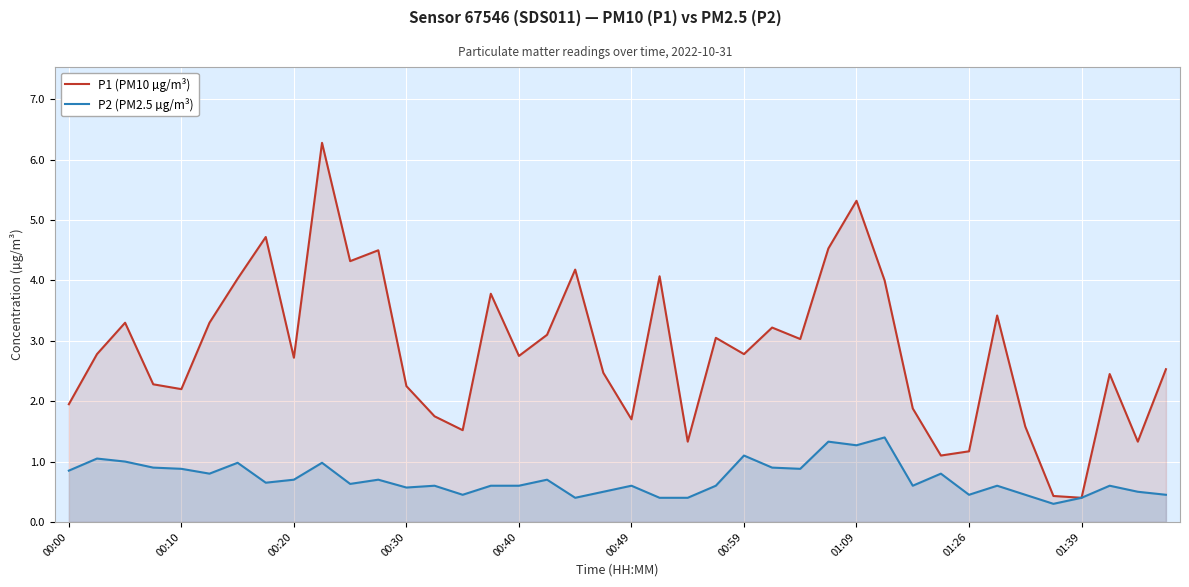

True or false: P2 (PM2.5 µg/m³) and P1 (PM10 µg/m³) intersect in this chart.

False